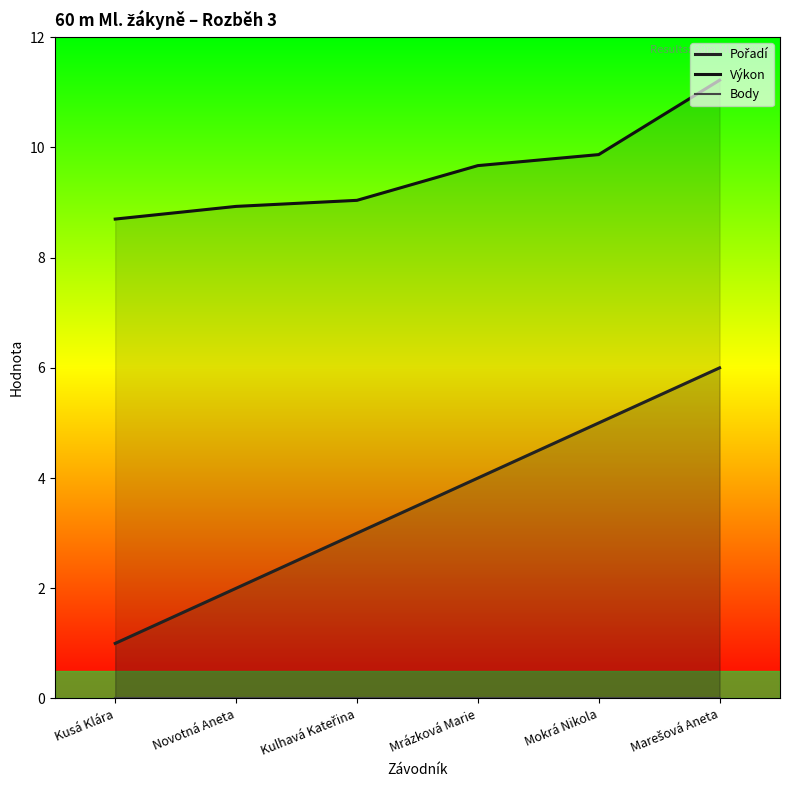

Where does the Výkon series first go above 9?

Kulhavá Kateřina